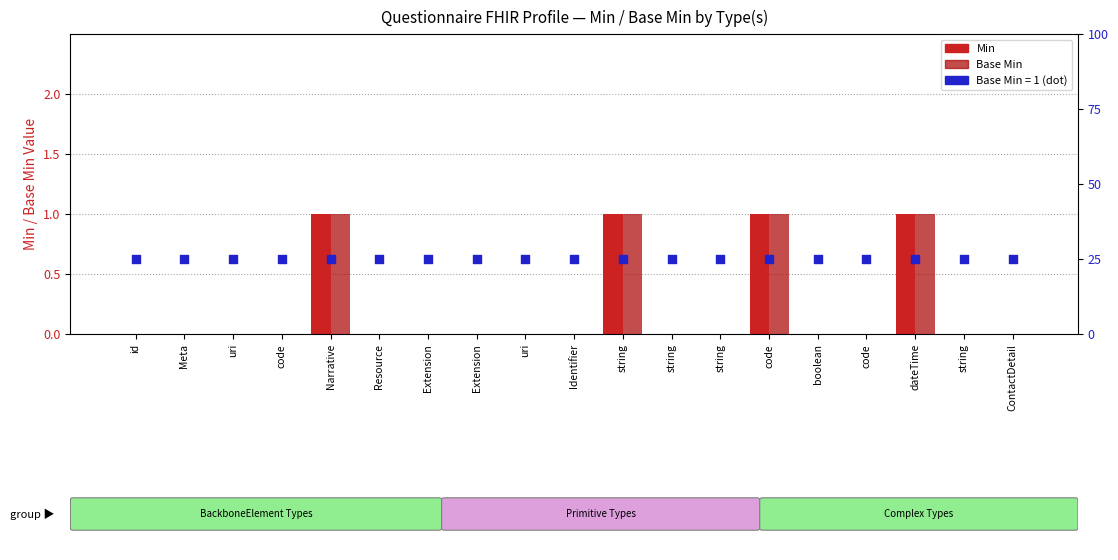

Which series contains the lowest Y value?

Min